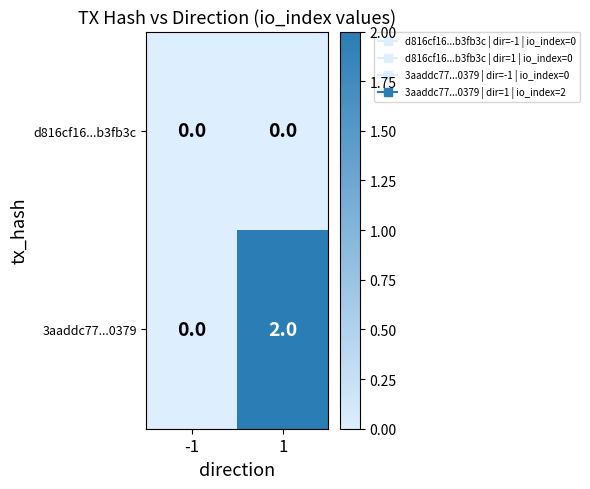

Rank the series by their average value, from lowest to highest.

d816cf16...b3fb3c, 3aaddc77...0379